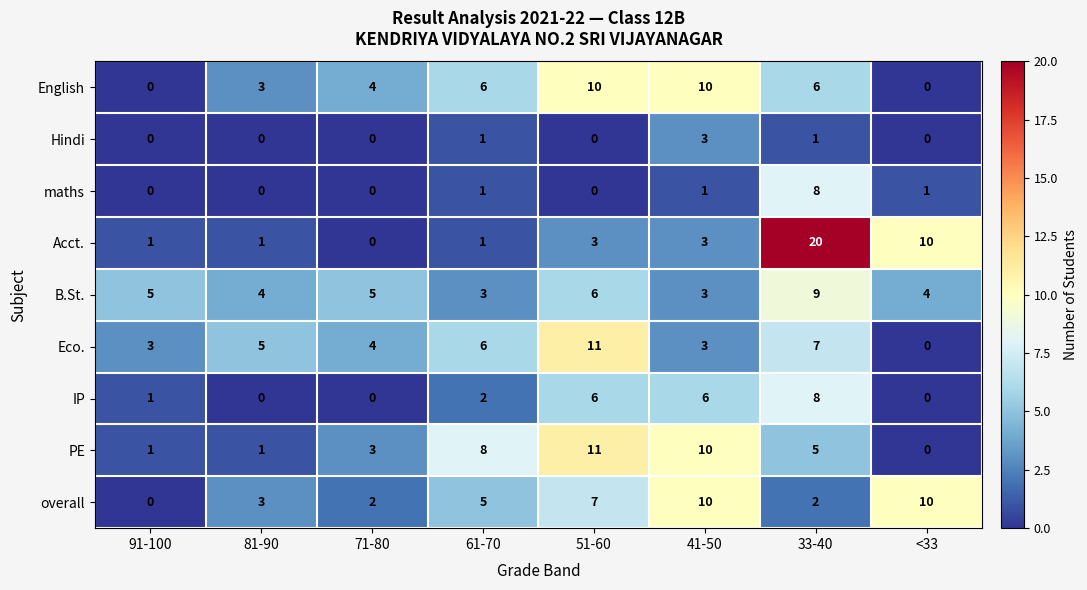

Is the value of Eco. at <33 greater than the value of Hindi at 61-70?

No